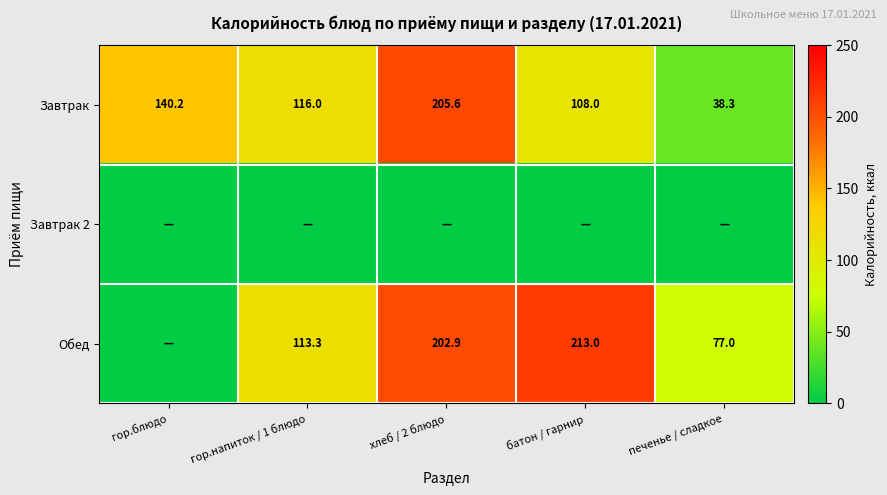

What is the average value of the Завтрак series?

121.6